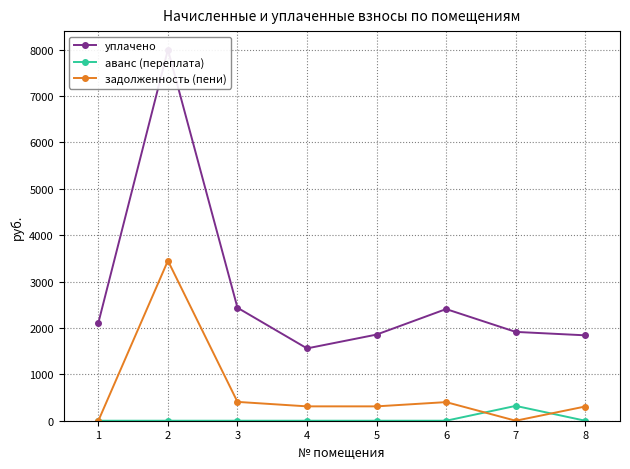

True or false: аванс (переплата) has more than 0 interior local peaks.

True